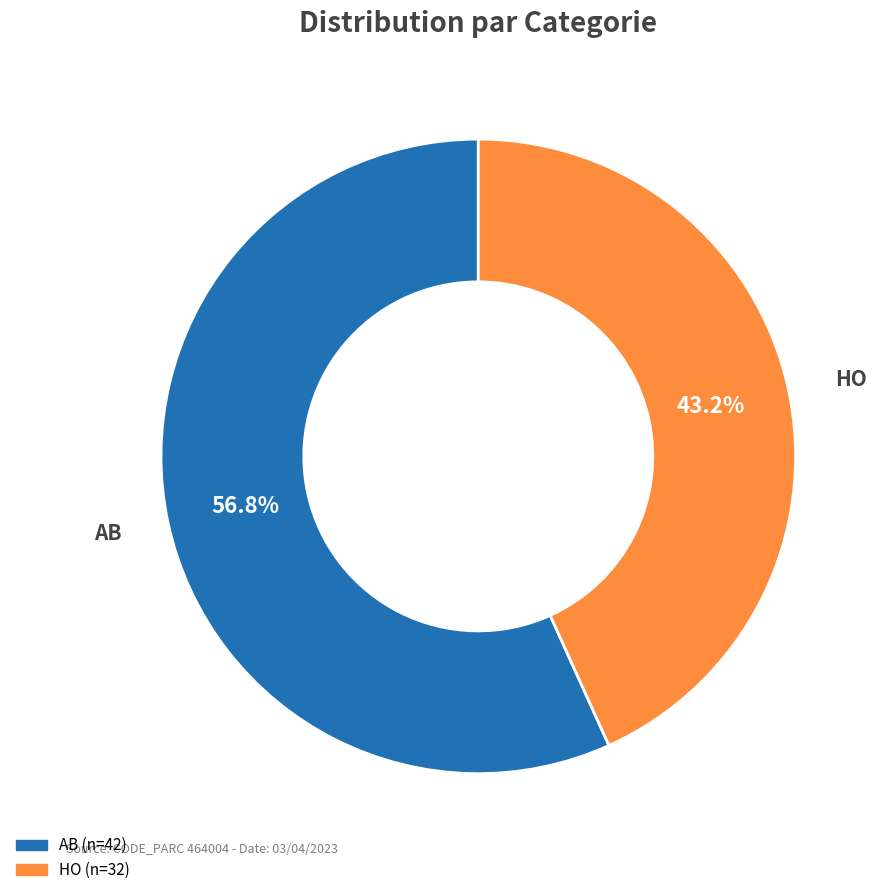

Which slice represents more than half of the pie?

AB